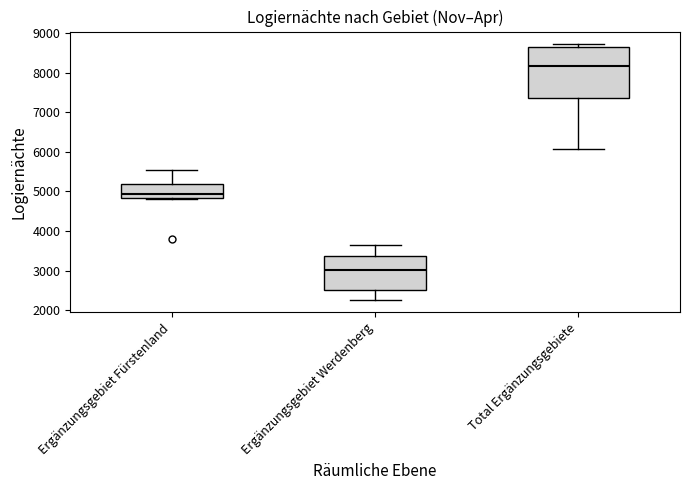

Reading left to right, read every box against the y-axis: the position of its median line, the range the box covers, and the ends of its whiskers. The values are not printed on the chart, so give them approximately, as read against the axis.

Ergänzungsgebiet Fürstenland: median 4900, box 4800 to 5200, whiskers 4800 to 5500
Ergänzungsgebiet Werdenberg: median 3000, box 2500 to 3400, whiskers 2300 to 3700
Total Ergänzungsgebiete: median 8200, box 7400 to 8700, whiskers 6100 to 8700 (just above the box's upper edge)